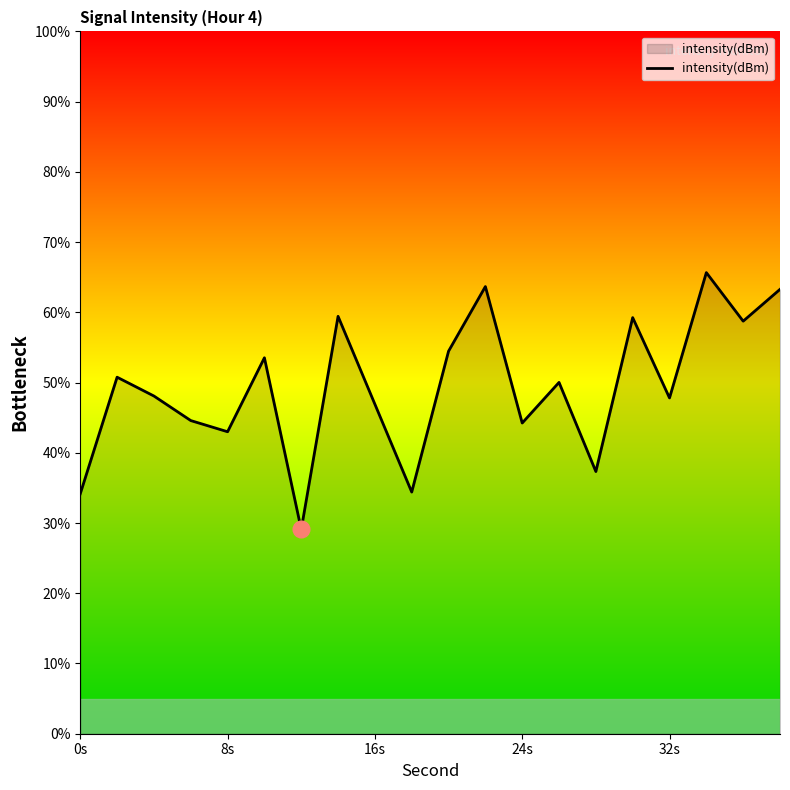

What is the difference between the maximum and minimum values?

36.6